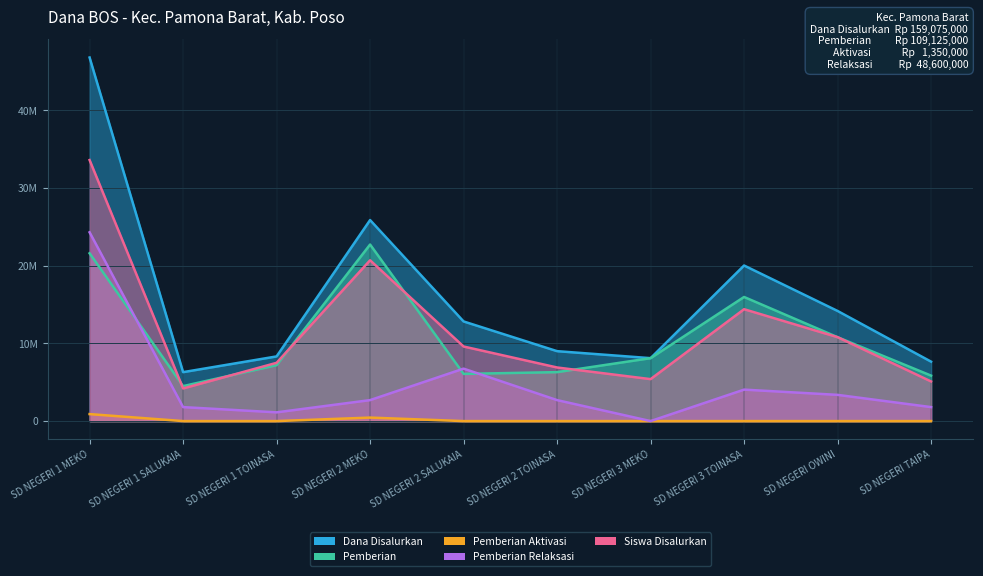

What is the value of the Pemberian point at the 5th from the left?

6075000